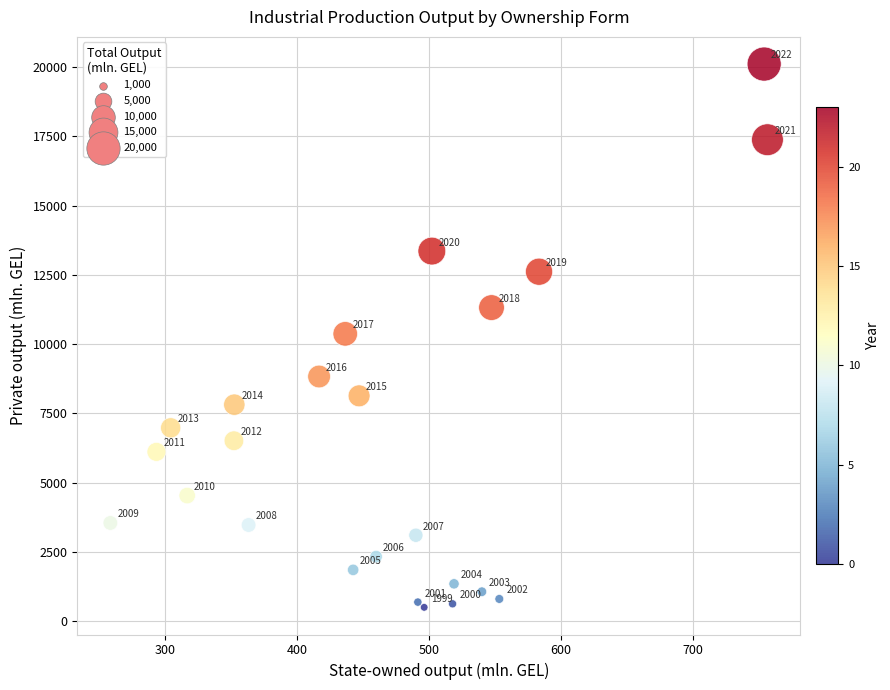

What Y value in the scatter plot is closest to 10301?

10368.5